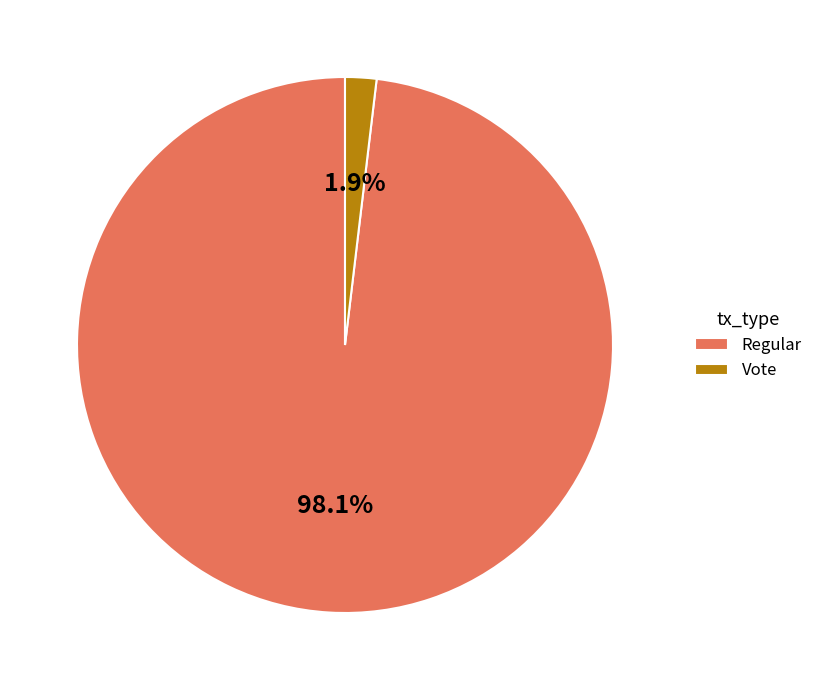

How many slices are in this pie chart?

2